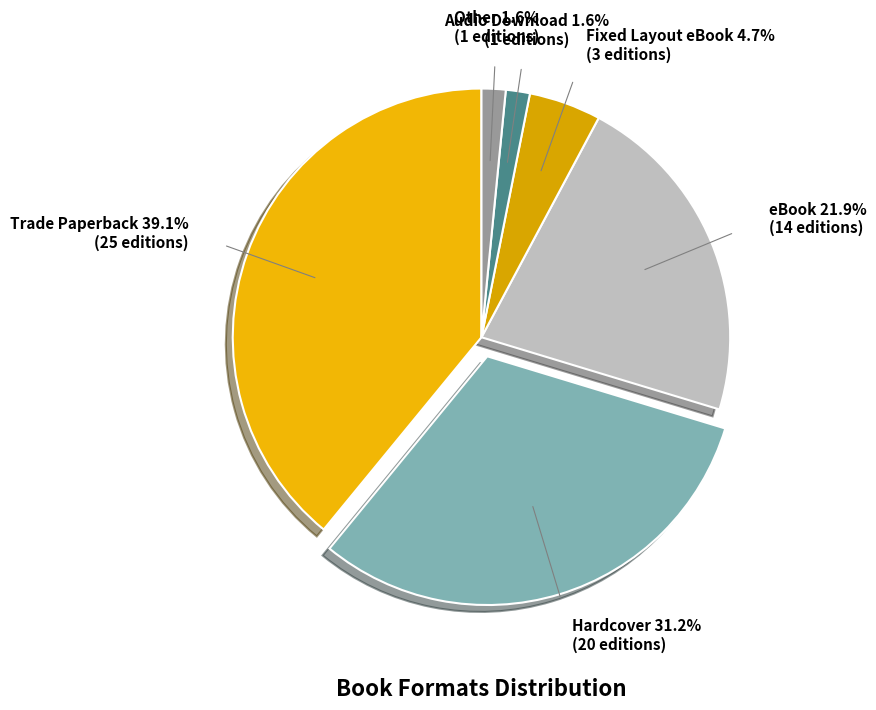

How much of the chart is everything except Hardcover?

68.8%